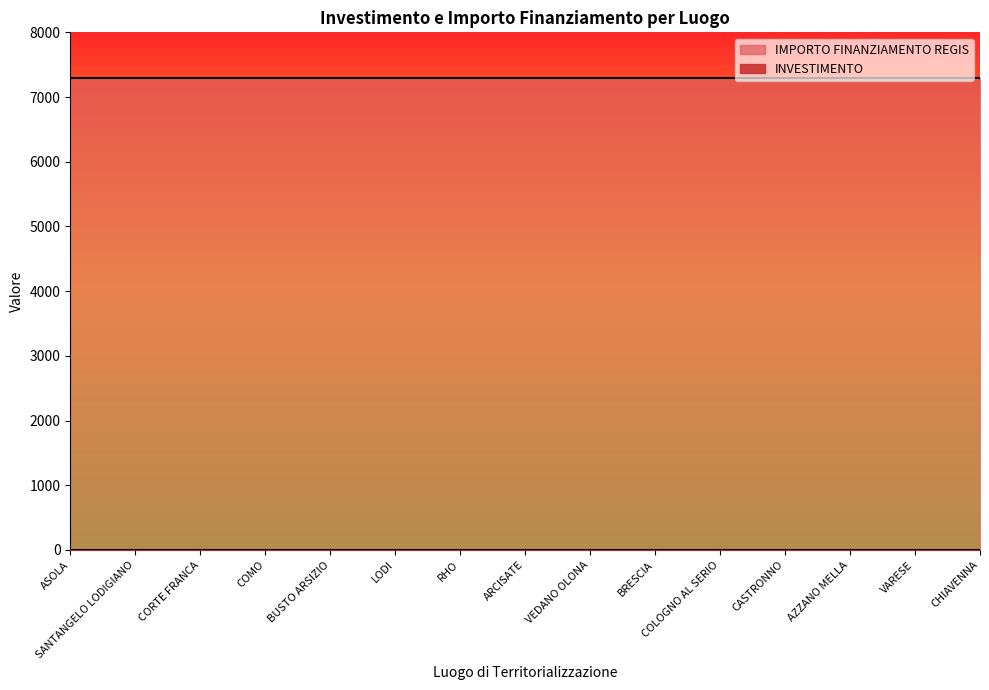

What is the total value across all series at COMO?

7302.4